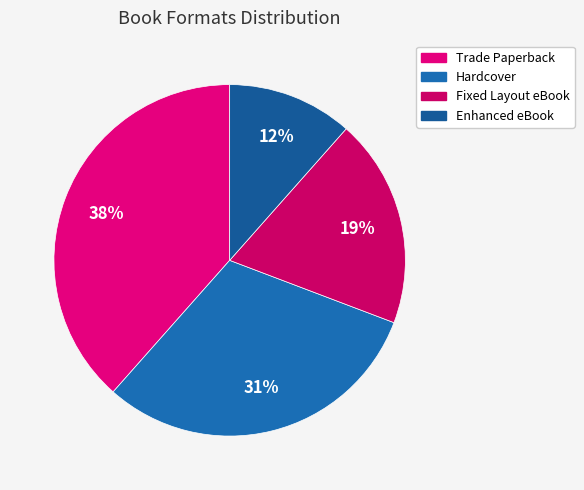

Which category has the smallest portion of the pie?

Enhanced eBook